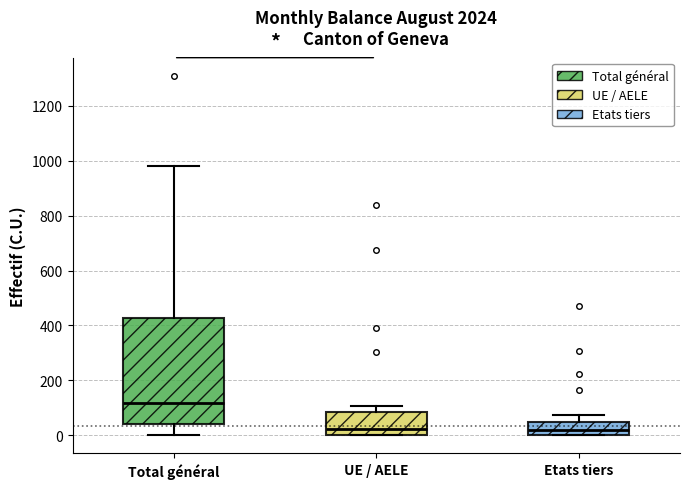

Which box's median line is the highest?

Total général